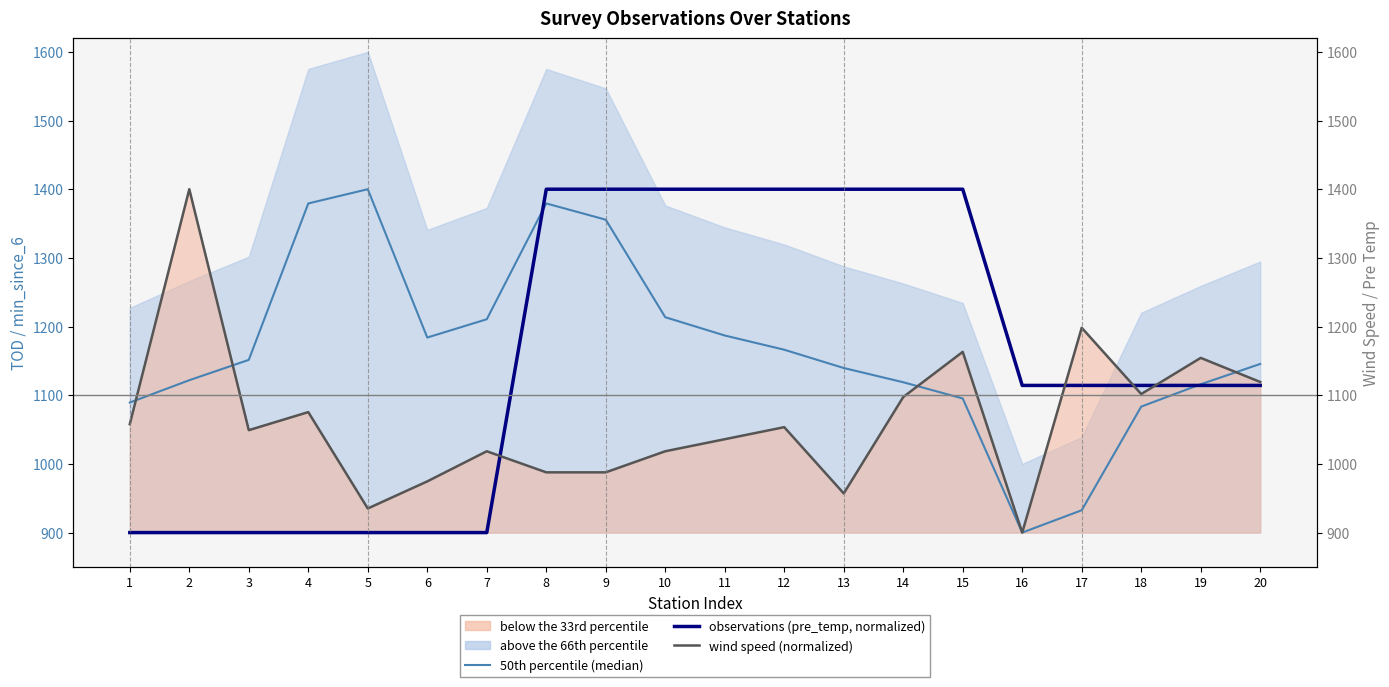

What is the value of the wind speed (normalized) point at the 13th from the left?

957.0